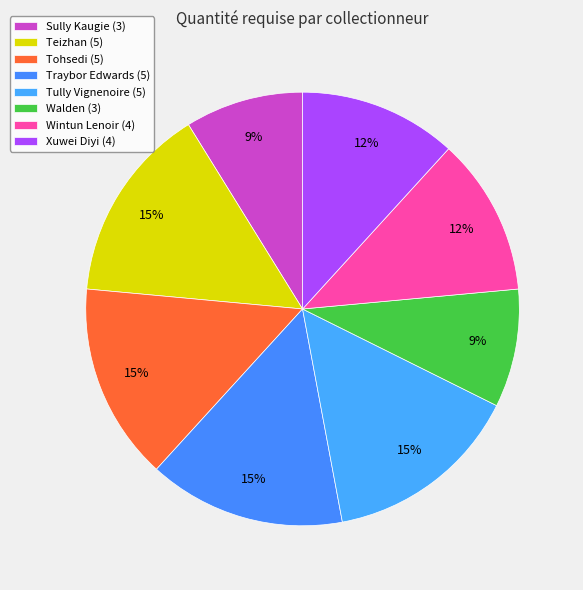

What is the largest slice in the pie chart?

Teizhan